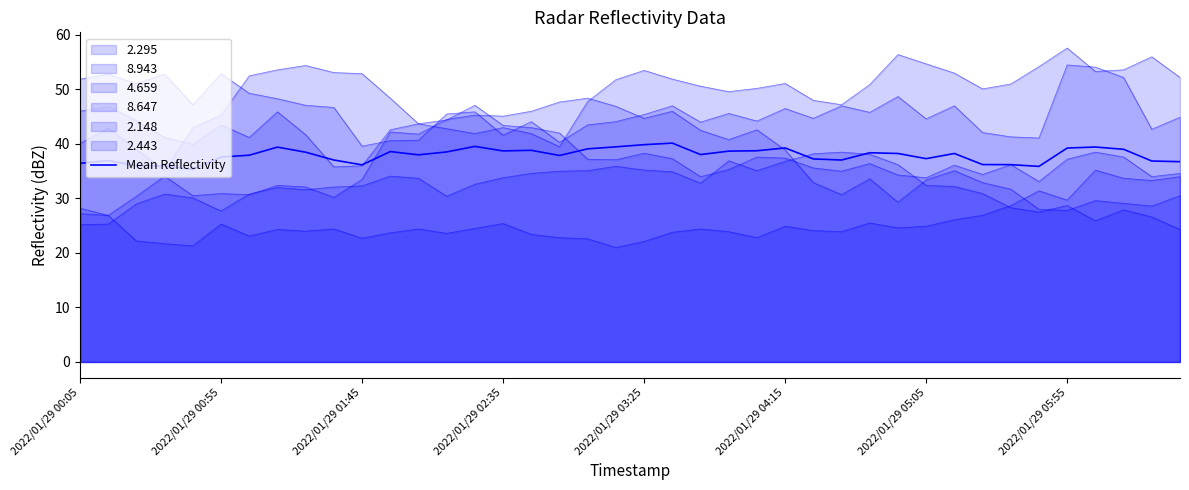

How many interior local peaks (higher than both neighbors) does the data have?

10